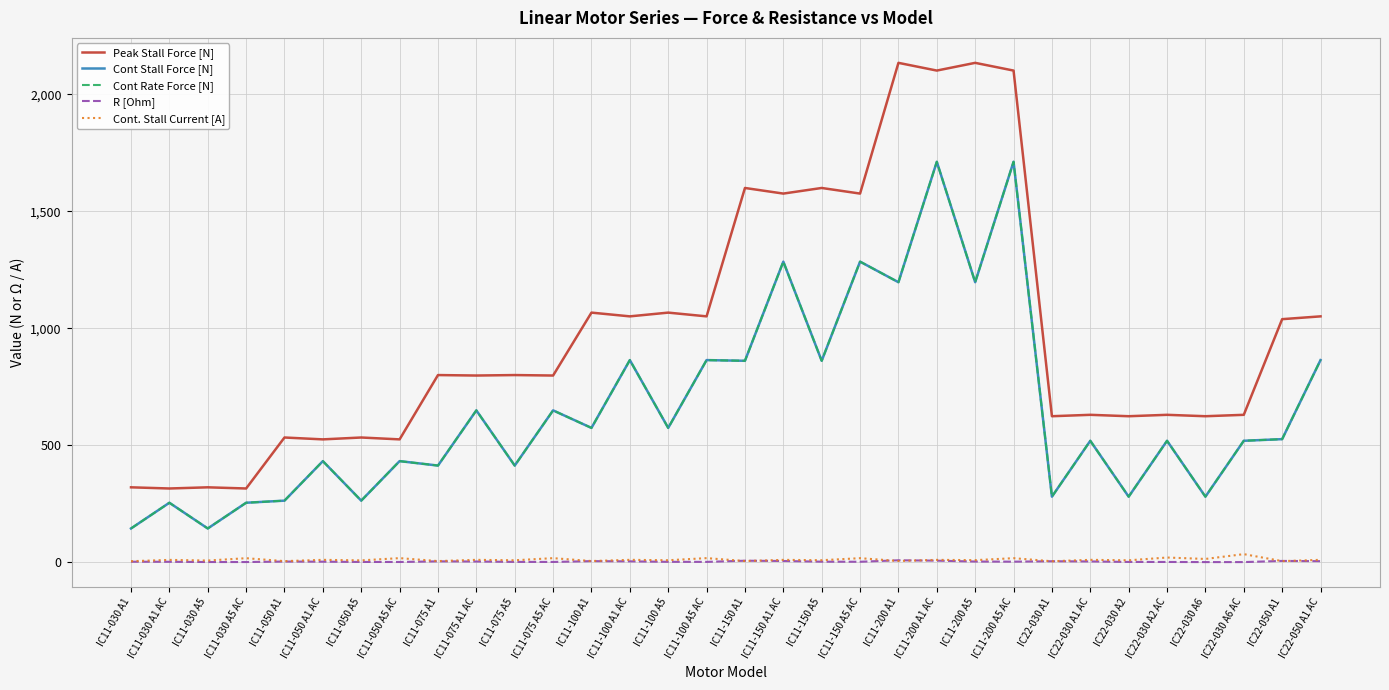

What position from the left is IC11-150 A5 AC?

20